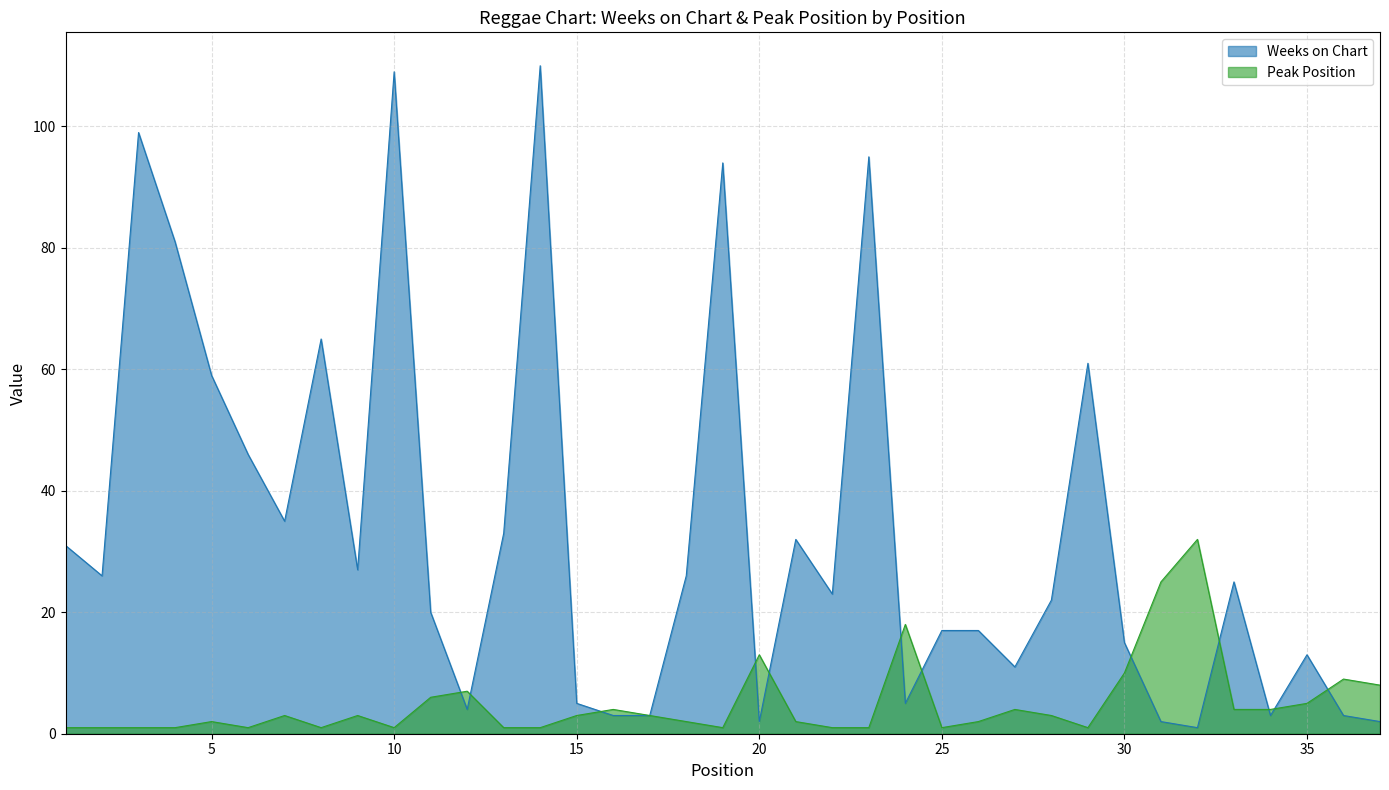

True or false: Weeks on Chart and Peak Position intersect in this chart.

True